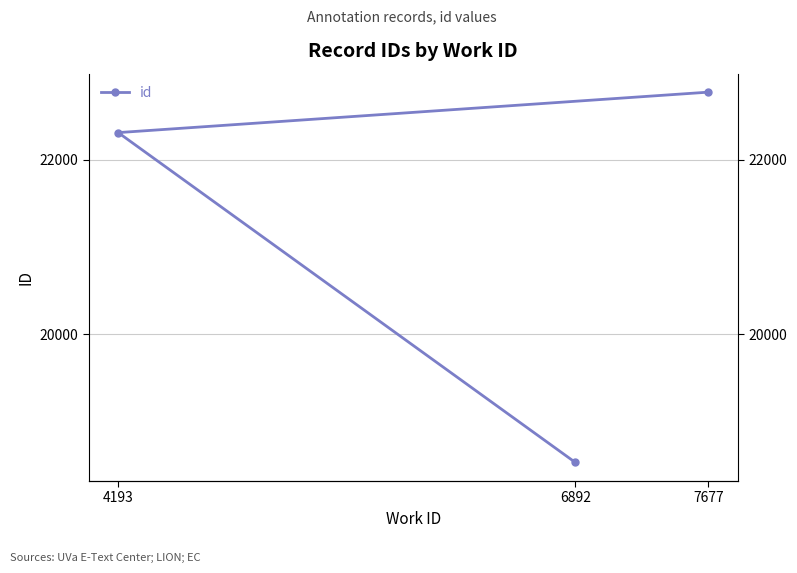

Is it true that the value at 4193 is 15598?

False